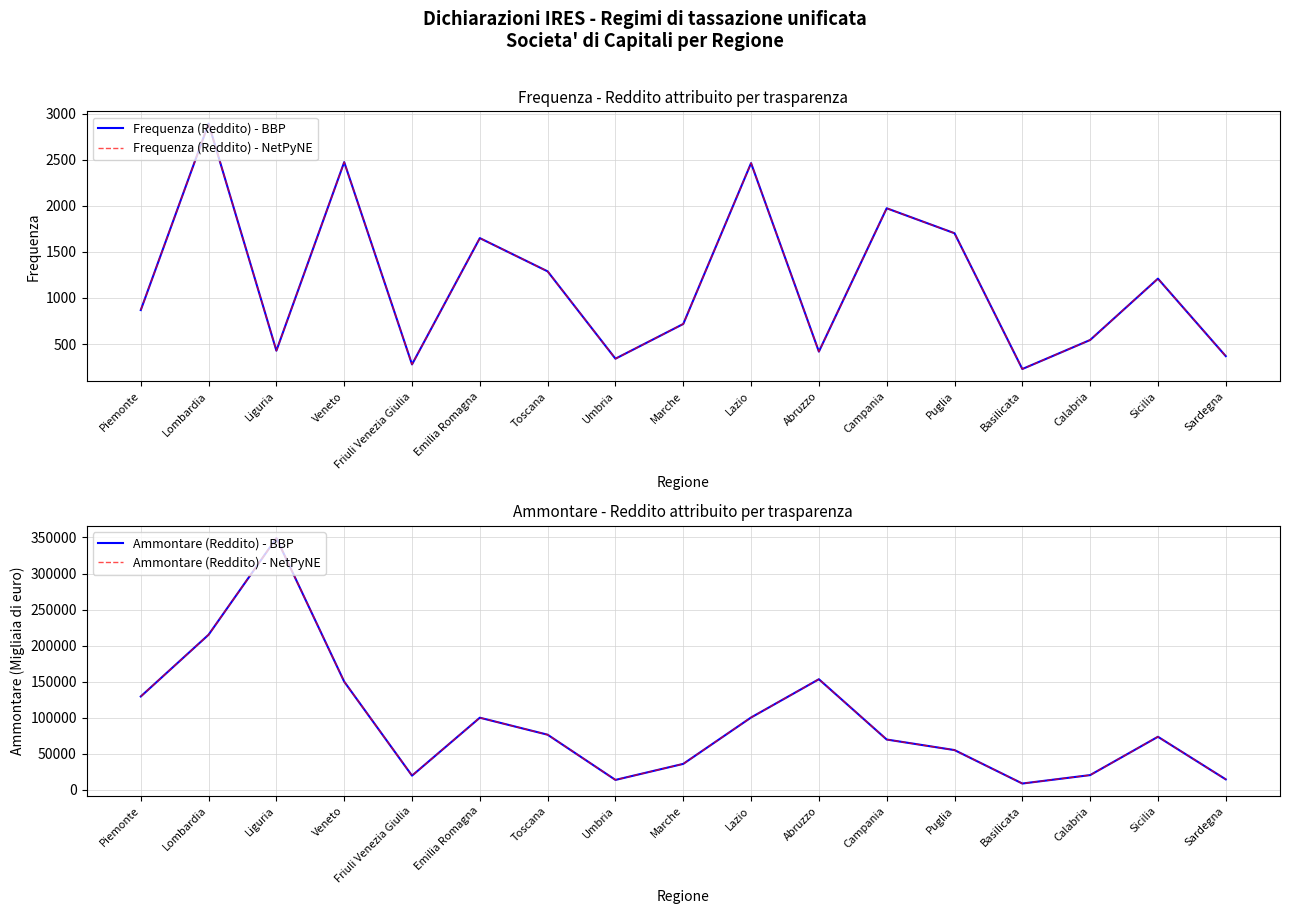

True or false: Ammontare (Reddito) - BBP has a value of 150078 at Veneto.

True